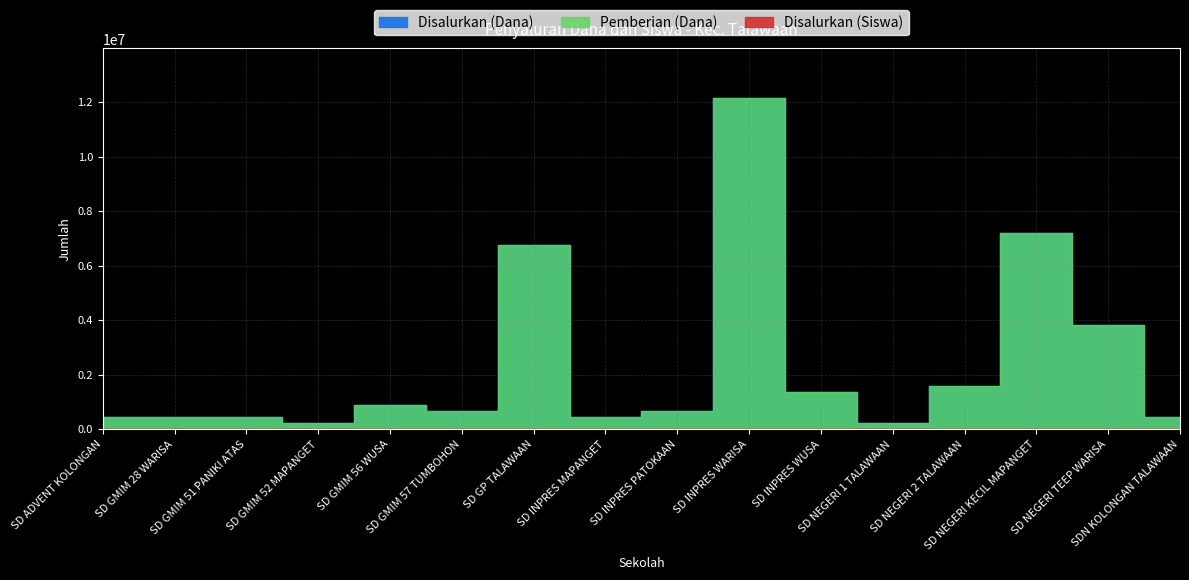

What is the label of the 4th point from the left?

SD GMIM 52 MAPANGET